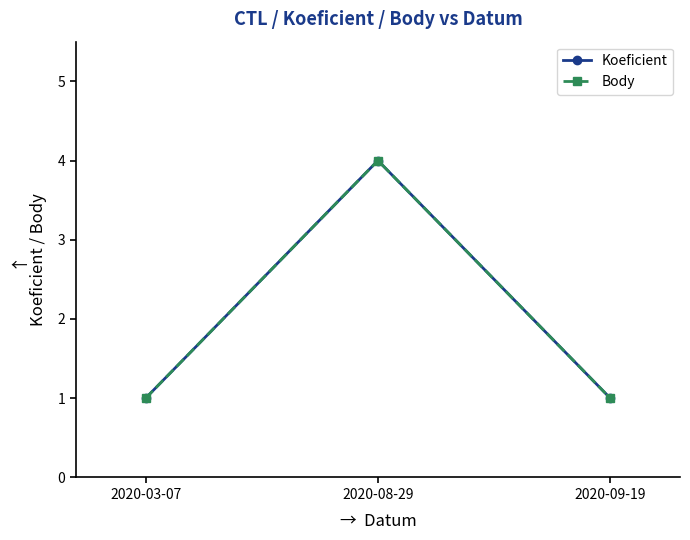

What is the average value of the Body series?

2